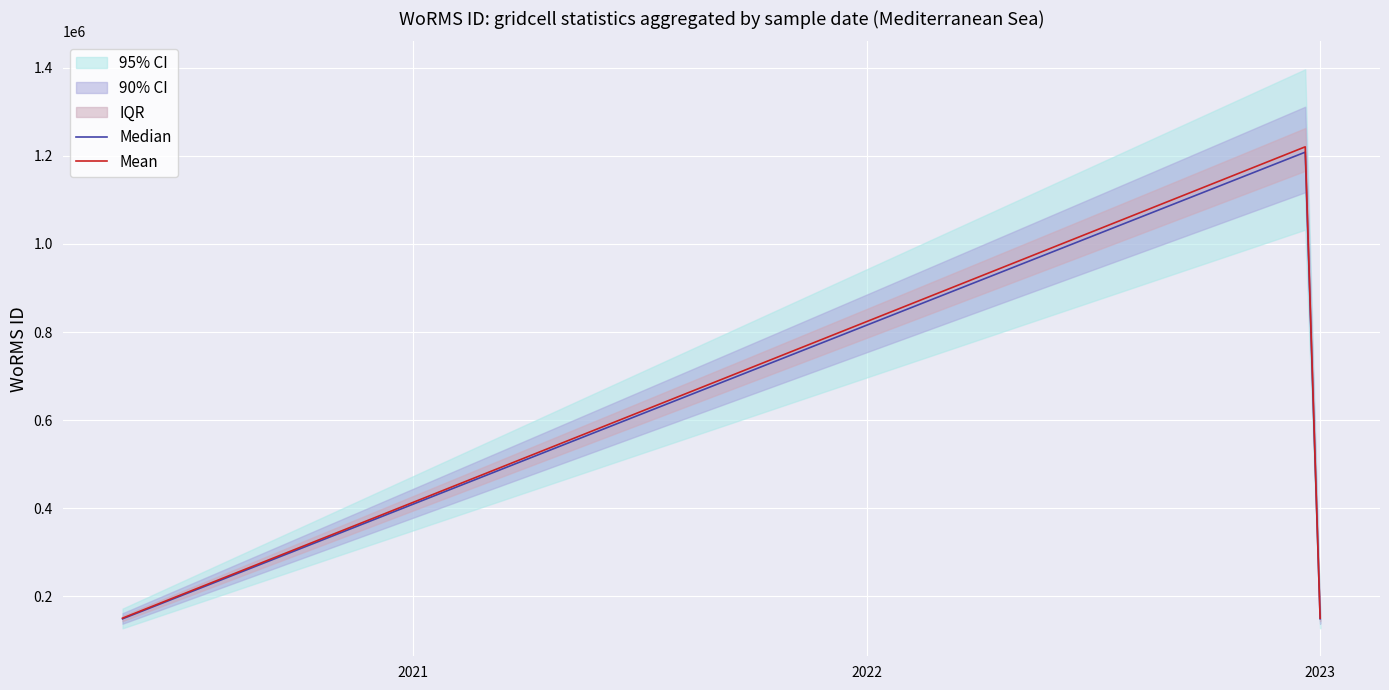

How many interior local peaks does the Median series have?

1